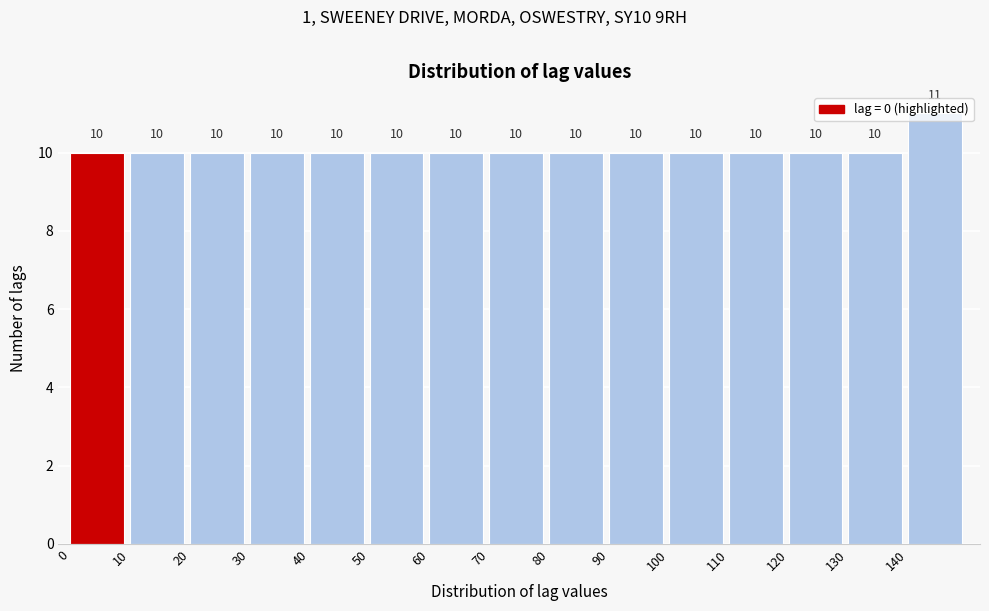

What is the height of the bar covering 100 to 110 on the x-axis?

10